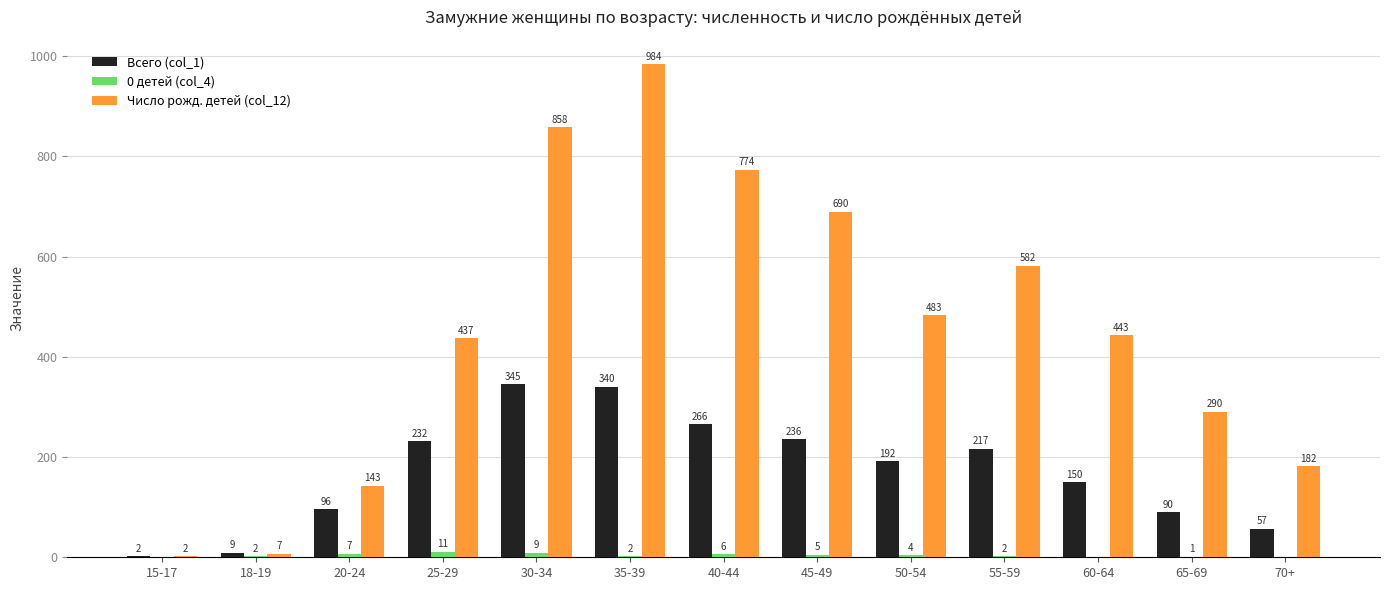

What is the approximate value of 0 детей (col_4) at 25-29, to the nearest 10?

10